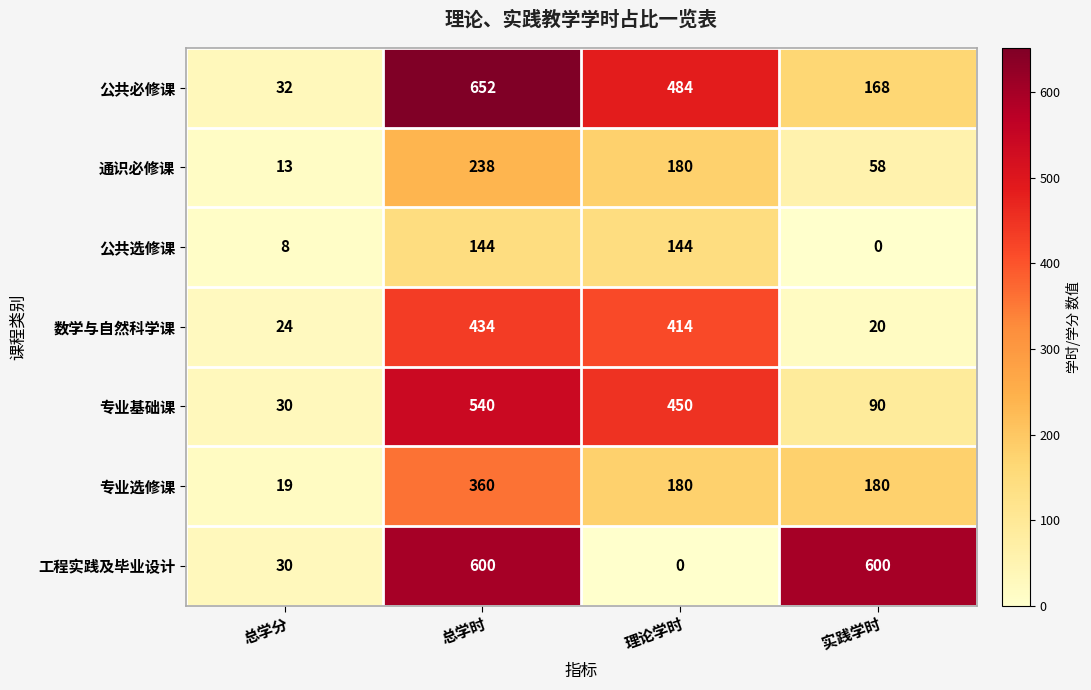

What is the difference between the 公共选修课 values at 实践学时 and 总学时?

144